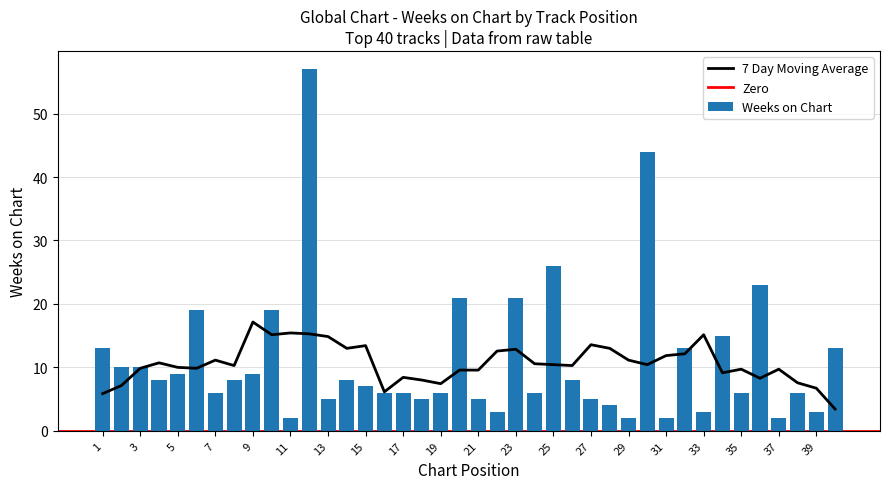

What is the average value?

11